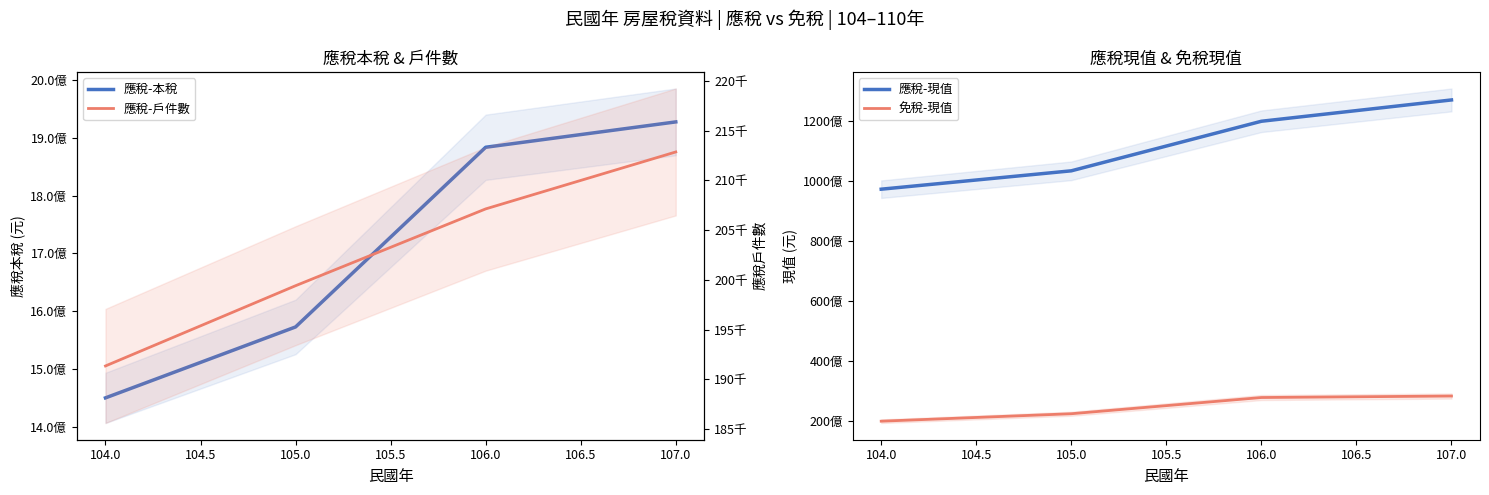

What is the value of the 應稅-本稅 point at the 3rd from the left?

1883770670